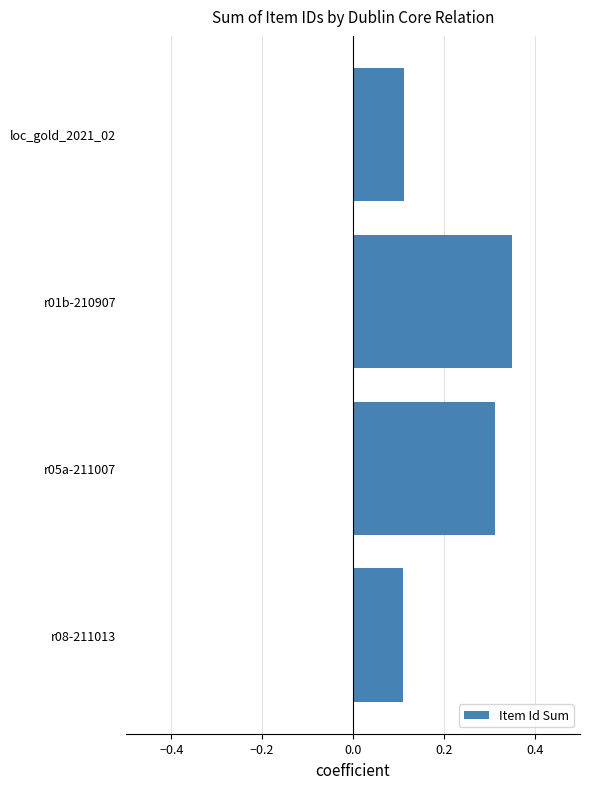

How many bars are there in total?

4